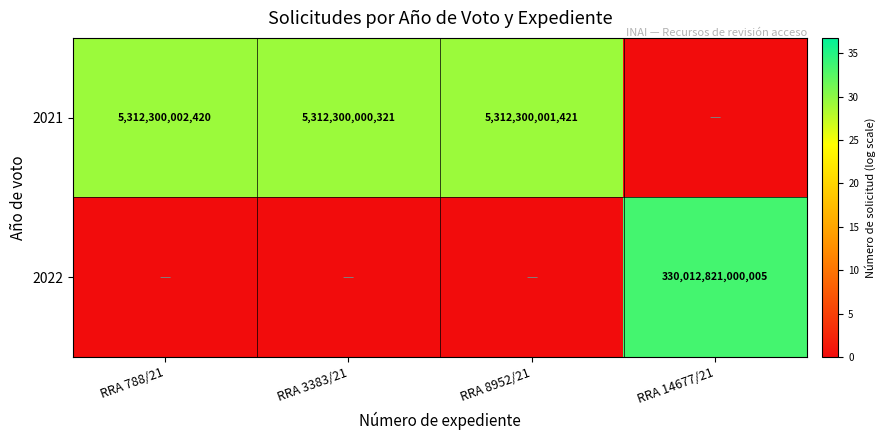

Which has a higher value, RRA 788/21 or RRA 14677/21?

RRA 788/21